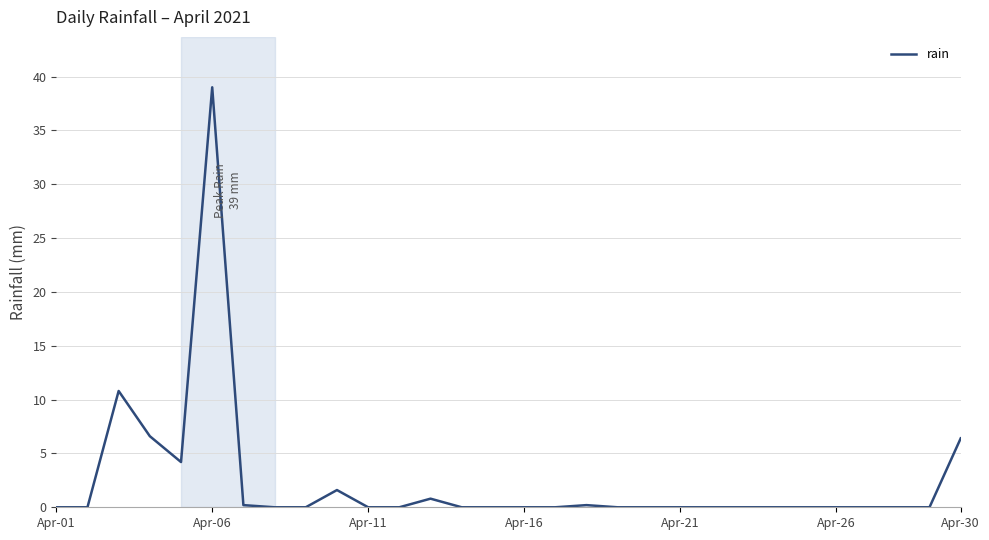

Reading left to right, list all the values displayed in this chart.

0.0	0.0	10.8	6.6	4.2	39.0	0.2	0.0	0.0	1.6	0.0	0.0	0.8	0.0	0.0	0.0	0.0	0.2	0.0	0.0	0.0	0.0	0.0	0.0	0.0	0.0	0.0	0.0	0.0	6.4